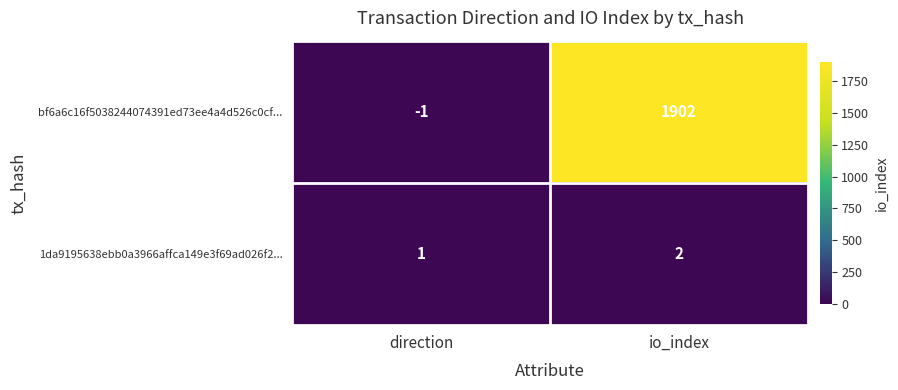

At how many categories does at least one series exceed 1241?

1